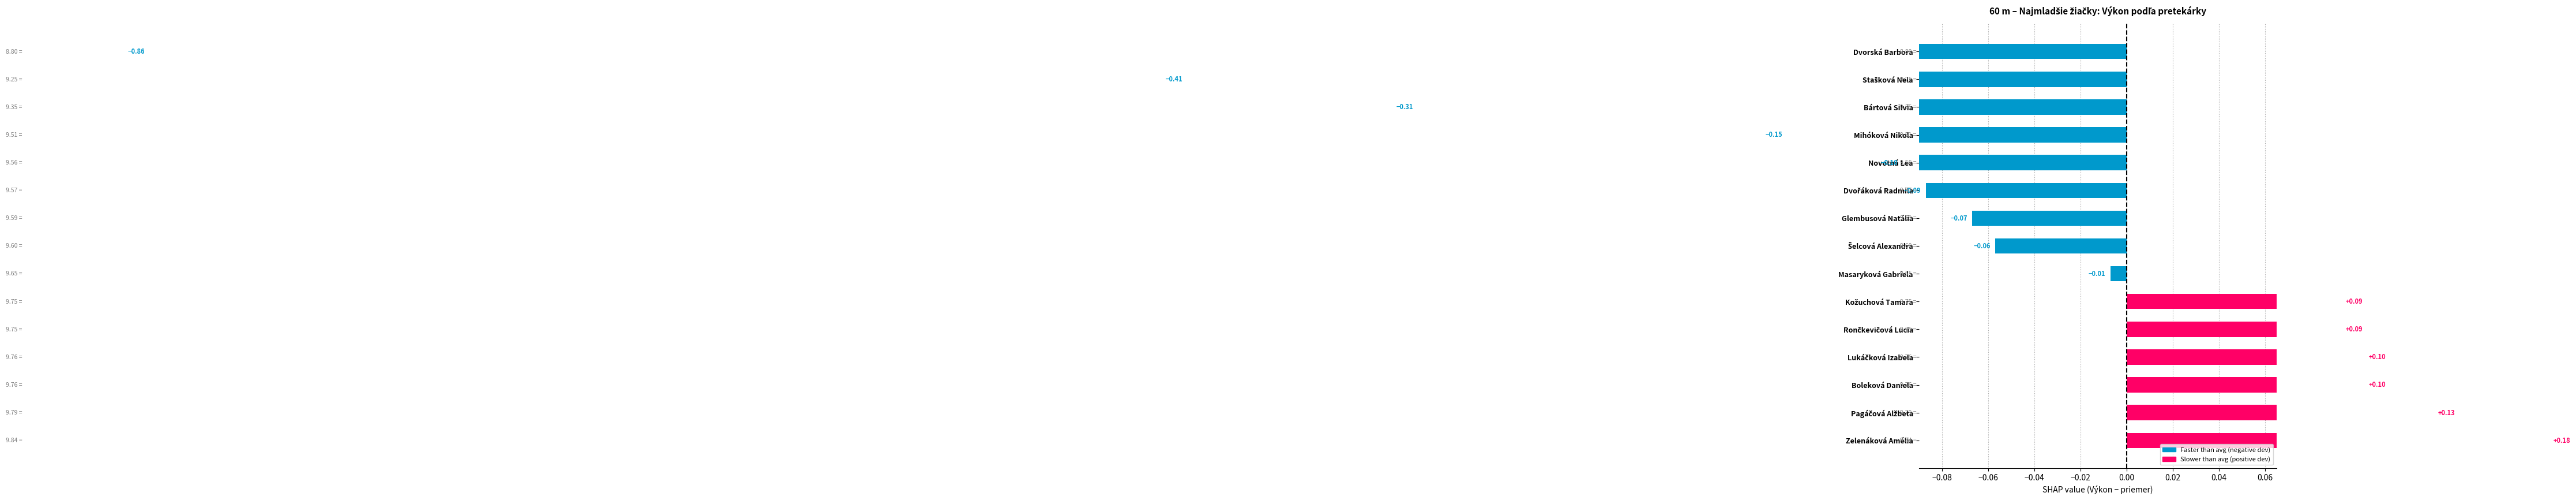

Reading left to right, what are all the values shown in this chart?

-0.9	-0.4	-0.3	-0.1	-0.1	-0.1	-0.1	-0.1	-0.0	0.1	0.1	0.1	0.1	0.1	0.2